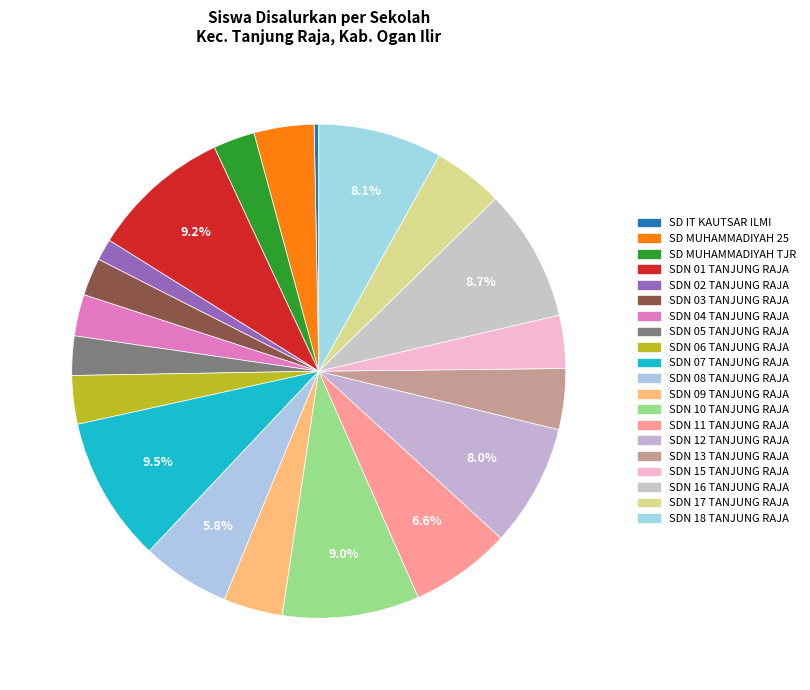

To the nearest percent, what is the difference between the largest and smallest slice percentages?

9%